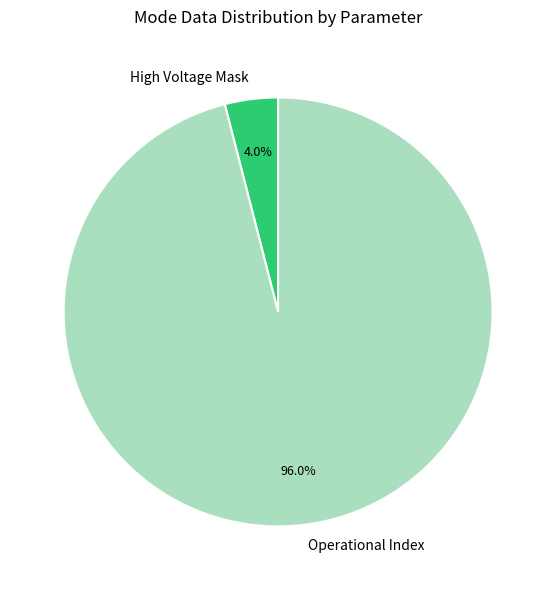

Rank the categories by value from highest to lowest.

Operational Index, High Voltage Mask